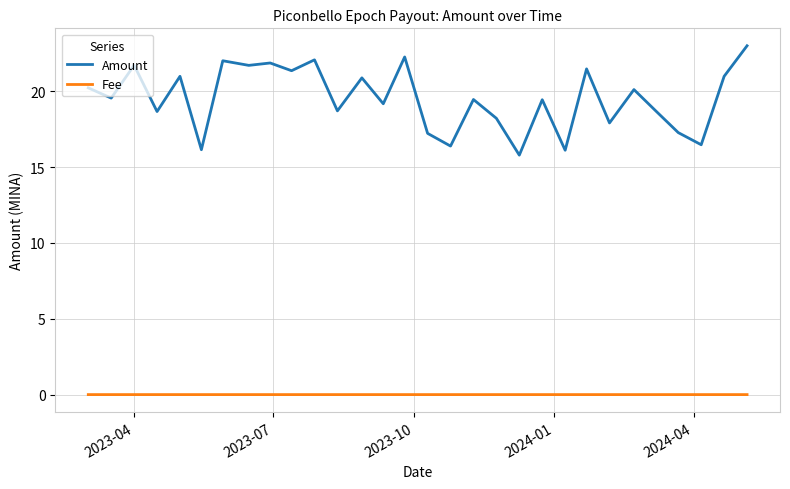

What is the maximum value shown in the chart?

23.0